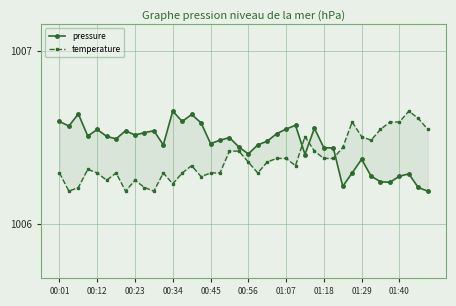

The value of pressure at 19 is 1791.0. True or false?

False